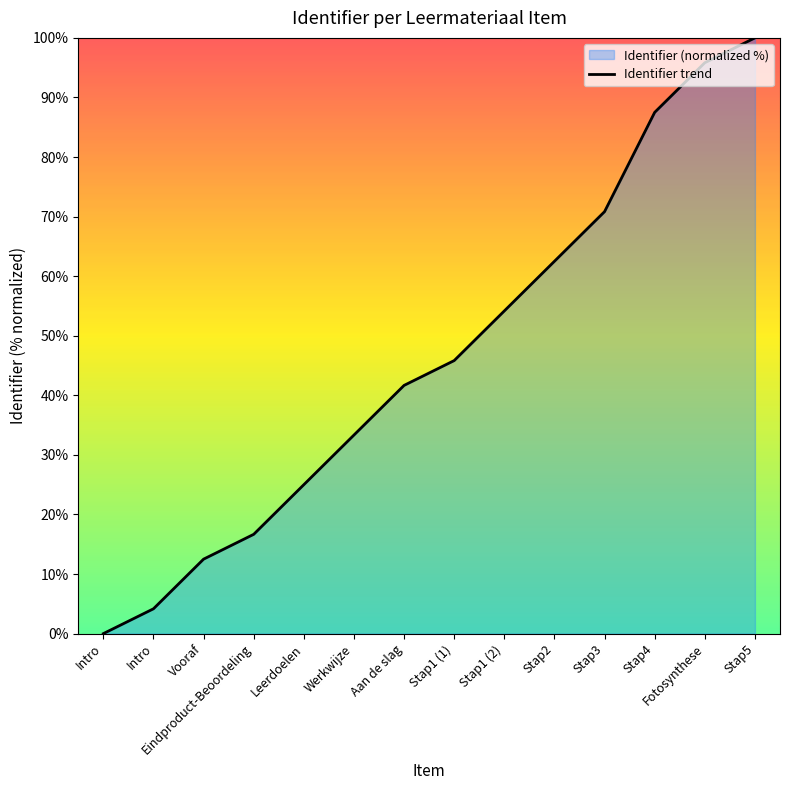

True or false: the data has more than 2 interior local peaks.

False